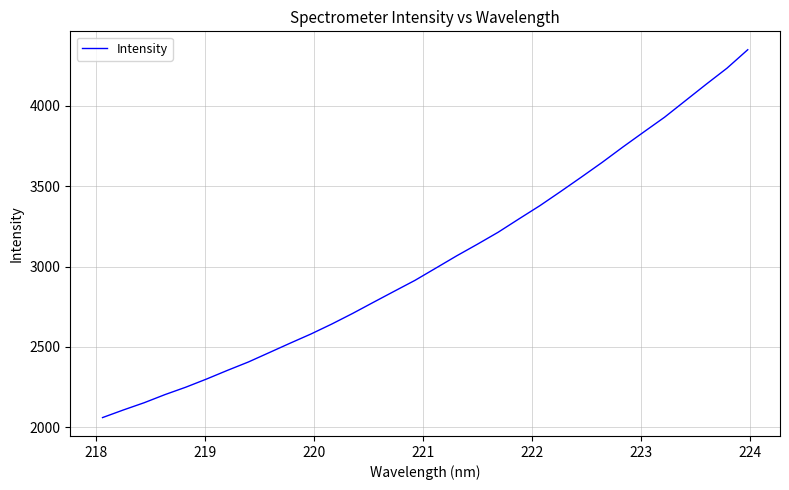

What is the difference between the maximum and minimum values?

2290.2